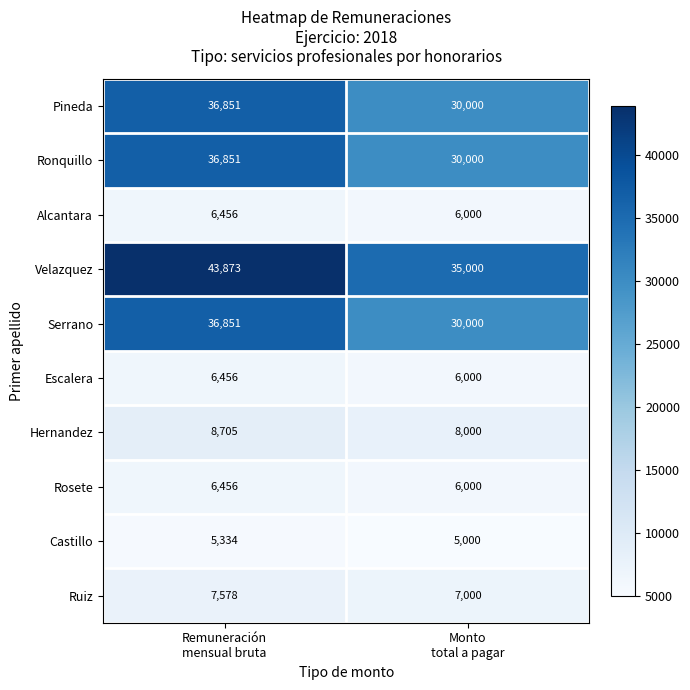

What is the average value of the Alcantara series?

6228